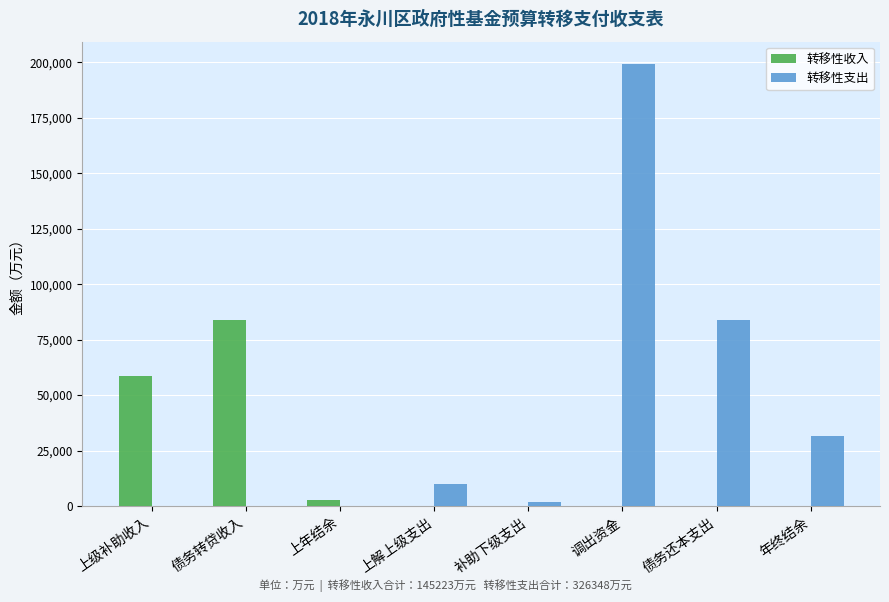

What is the greatest value displayed?

199347